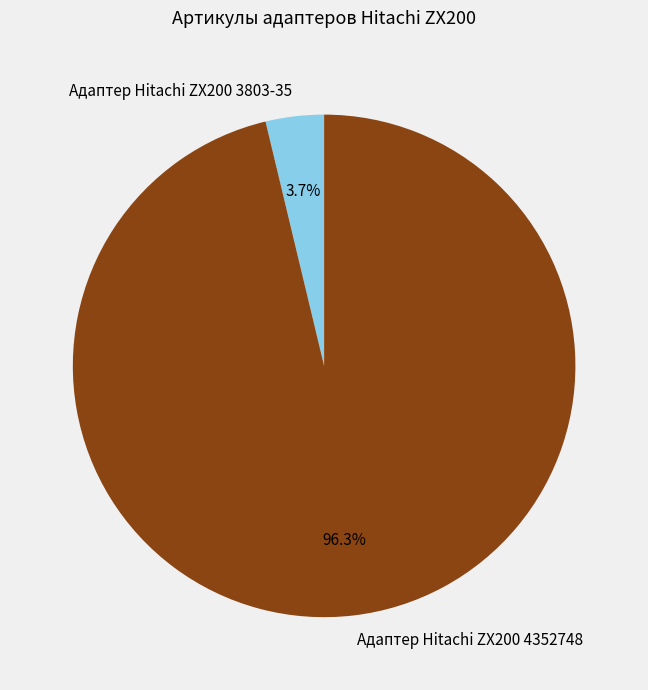

What is the largest slice in the pie chart?

Адаптер Hitachi ZX200 4352748